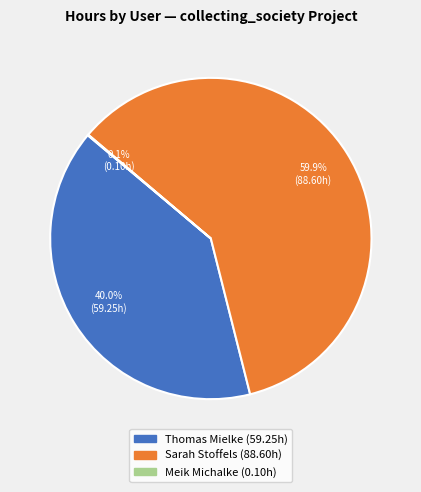

What is the largest slice in the pie chart?

Sarah Stoffels